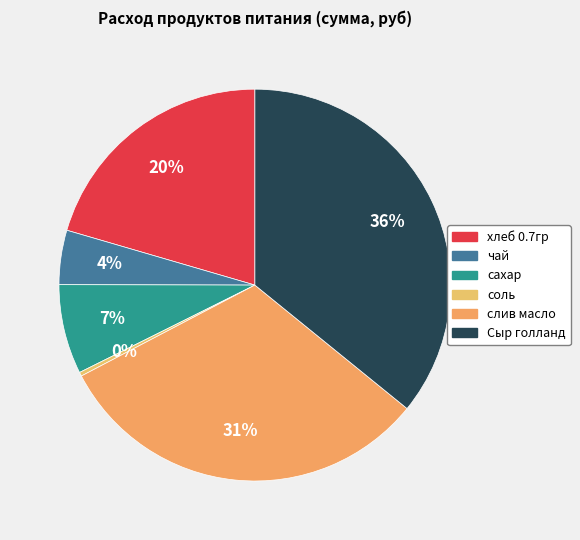

Which slice is the largest?

Сыр голланд